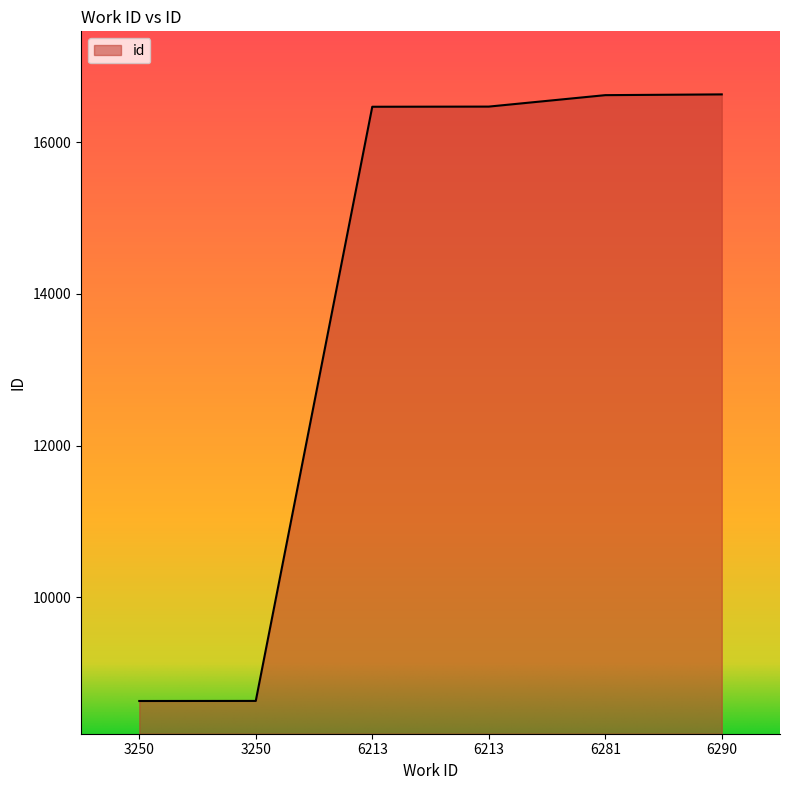

Does the chart display data point markers on the line(s)?

No